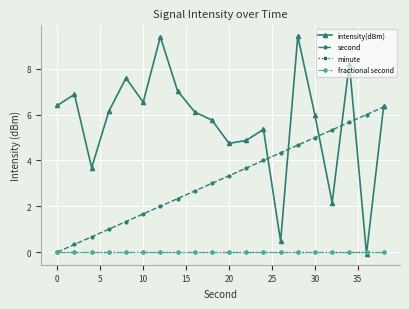

How many lines are shown in the chart?

4